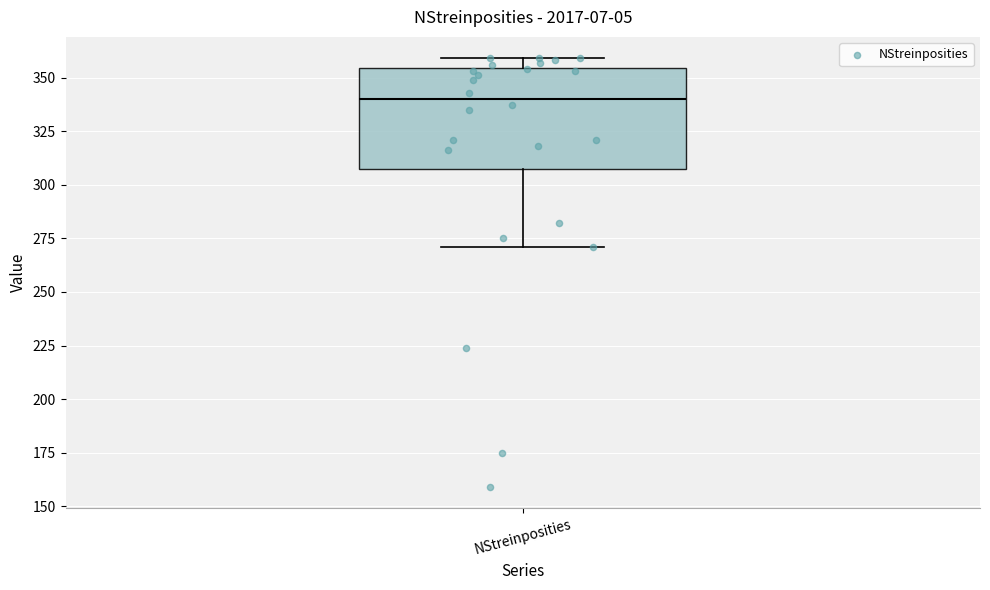

Transcribe this box plot: give where the median line is, the range the box spans, and where the two whiskers end, as read against the y-axis. The values are not printed on the chart, so give them approximately, as read against the axis.

median 340, box 310 to 355, whiskers 270 to 360